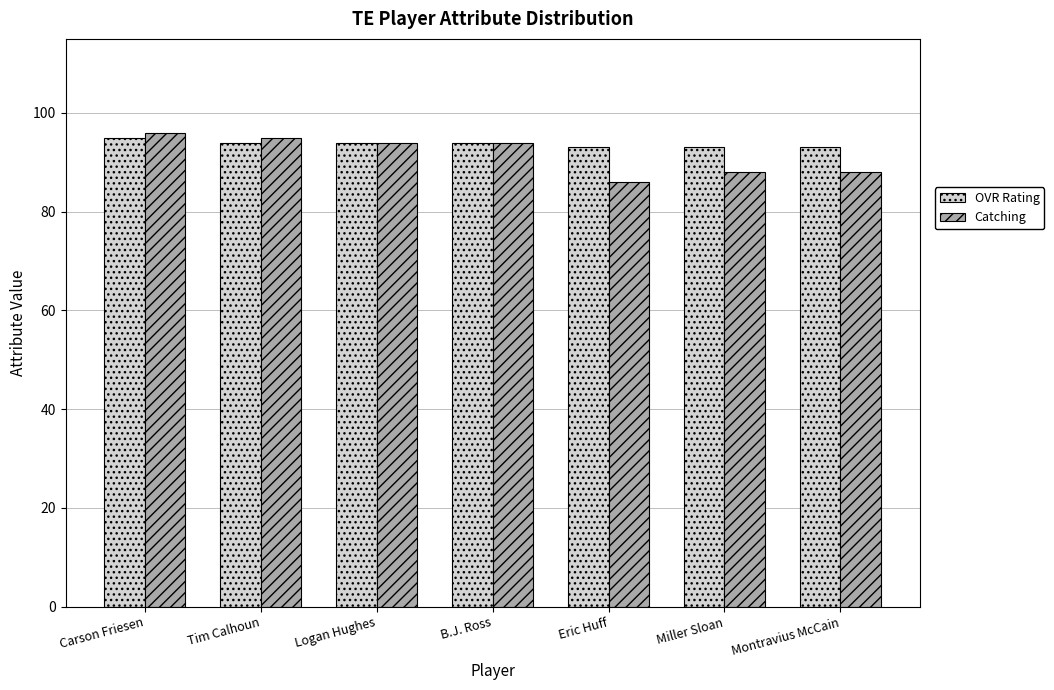

What position from the right is Montravius McCain?

1